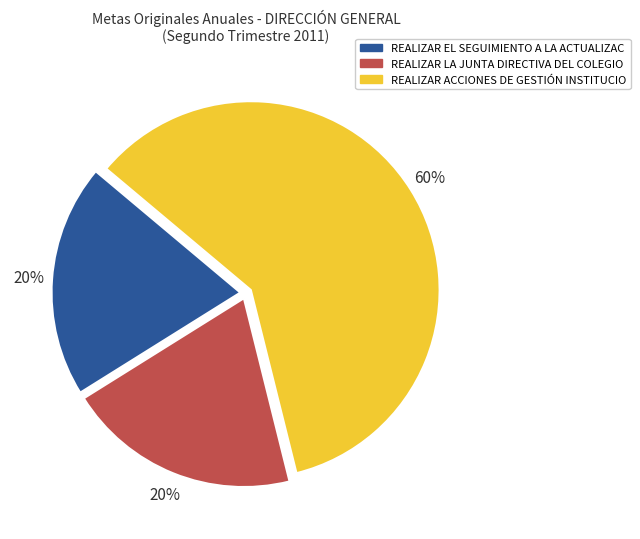

Is there a majority slice in this chart?

Yes